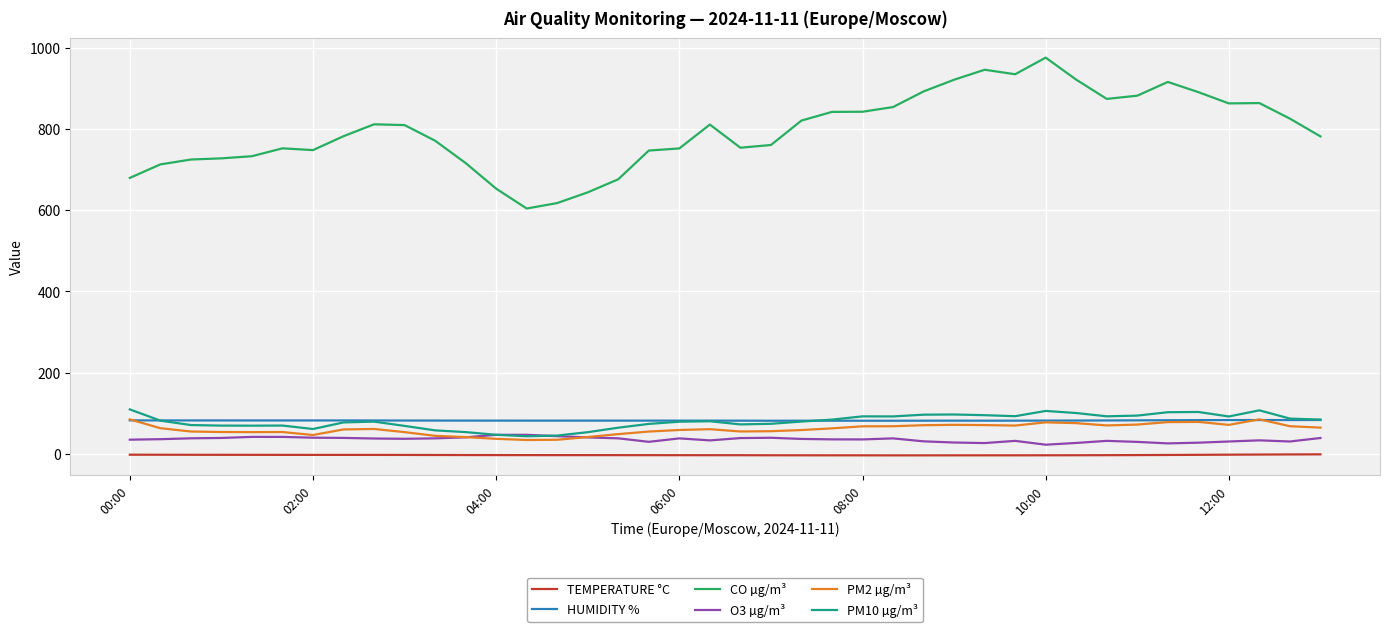

True or false: CO µg/m³ and HUMIDITY % cross at least once.

False